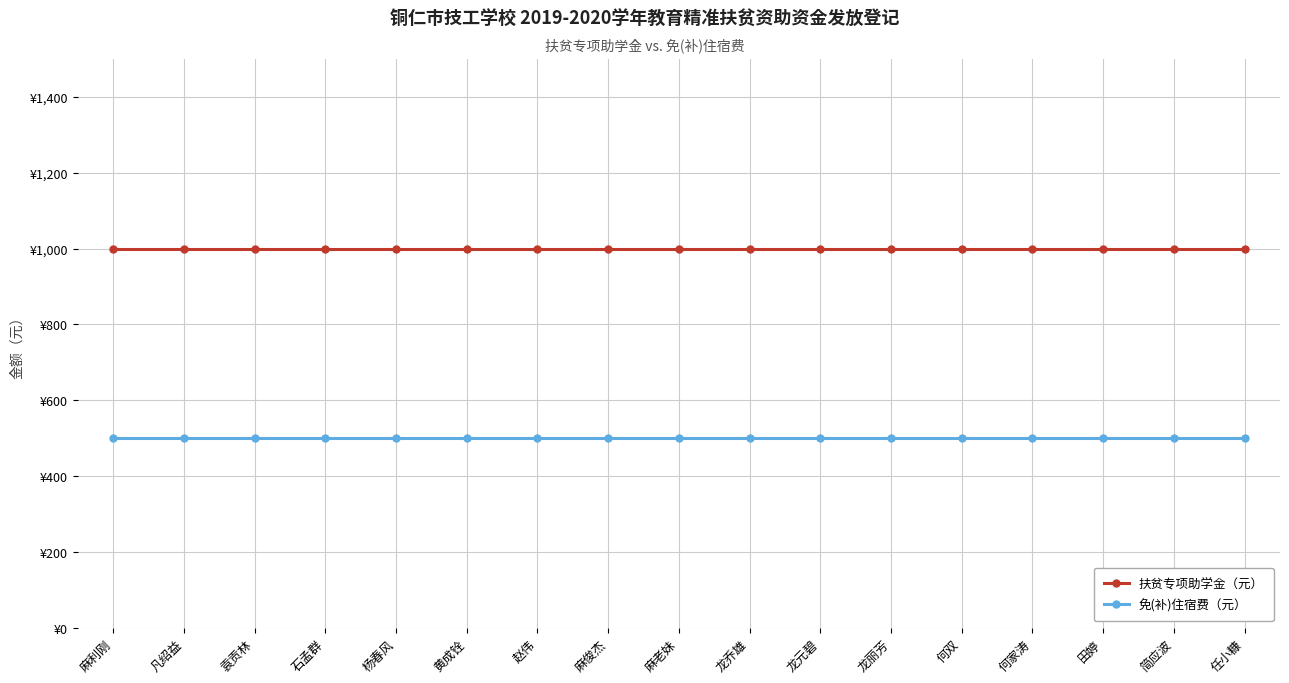

Which category has the lowest value across all series?

麻利刚